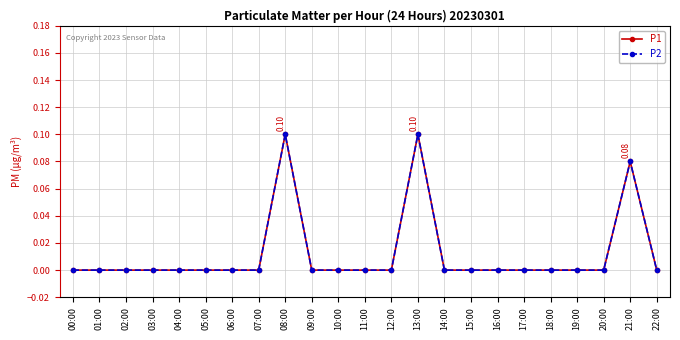

Does the chart have visible grid lines?

Yes